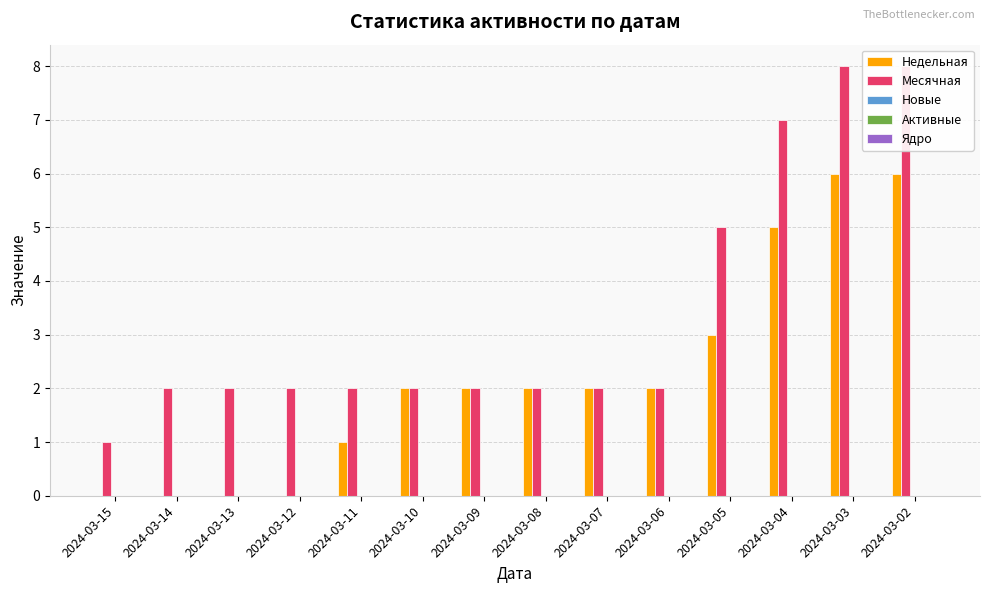

At 2024-03-04, list the series in order from smallest to largest.

Новые, Активные, Ядро, Недельная, Месячная